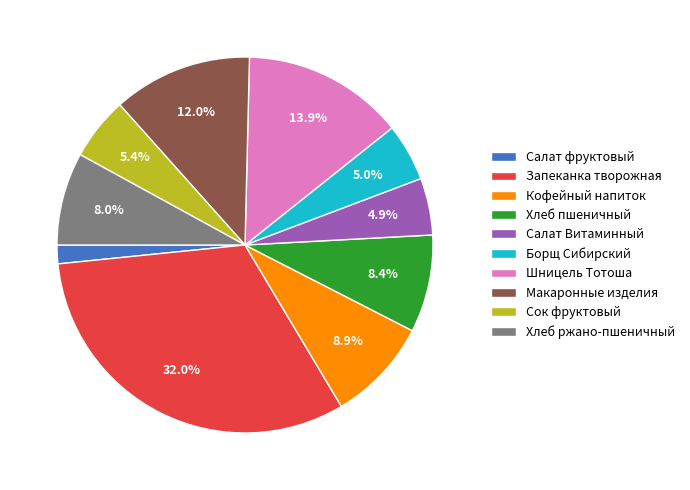

Between Сок фруктовый and Макаронные изделия, which is larger?

Макаронные изделия